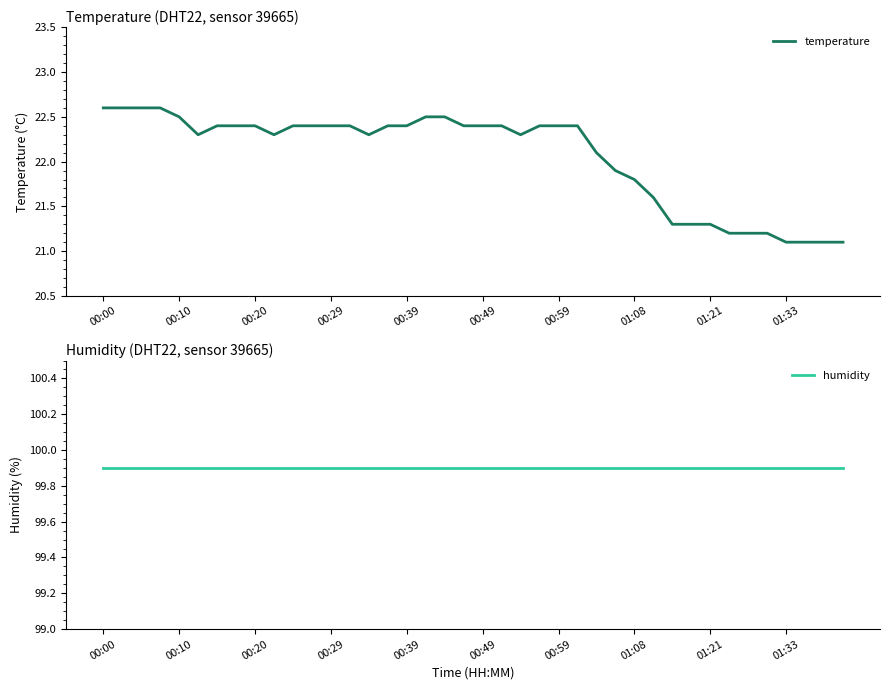

True or false: temperature has a value of 12.4 at 00:49.

False